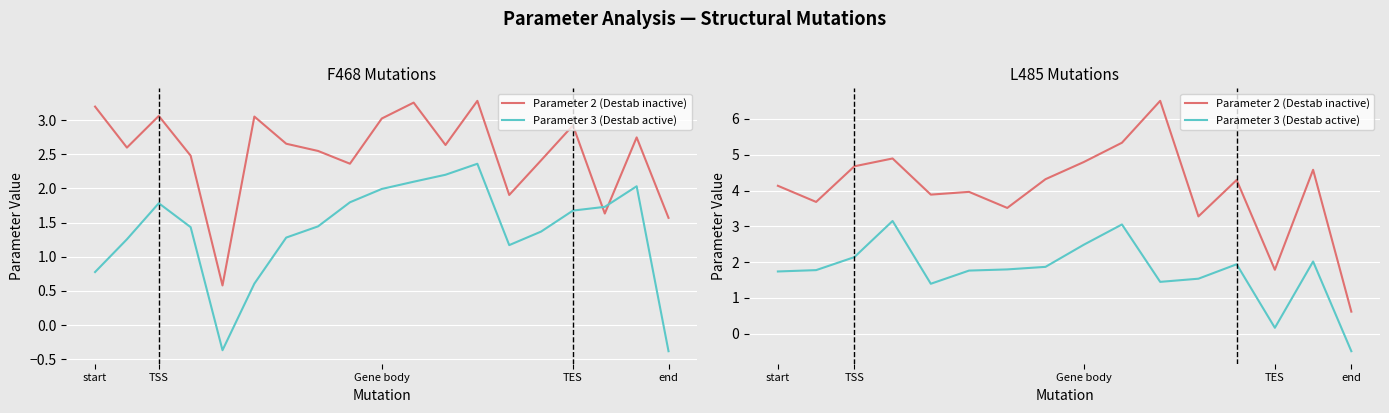

What is the value of the Parameter 2 (Destab inactive) point at the 7th from the left?

3.5